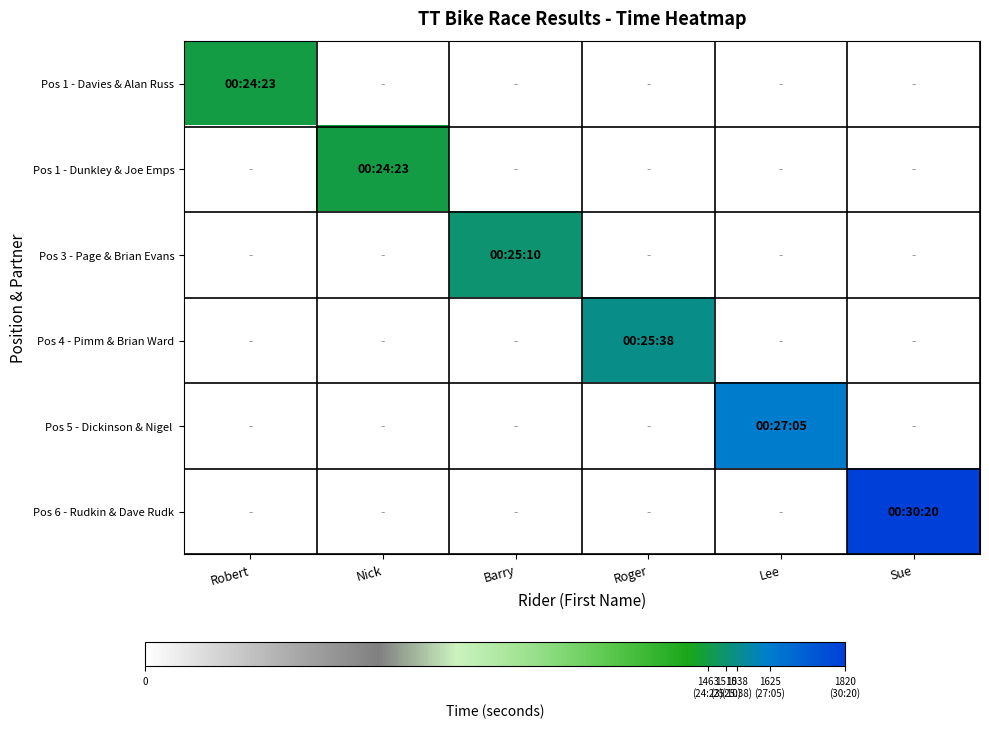

Count the number of categories in the chart.

6